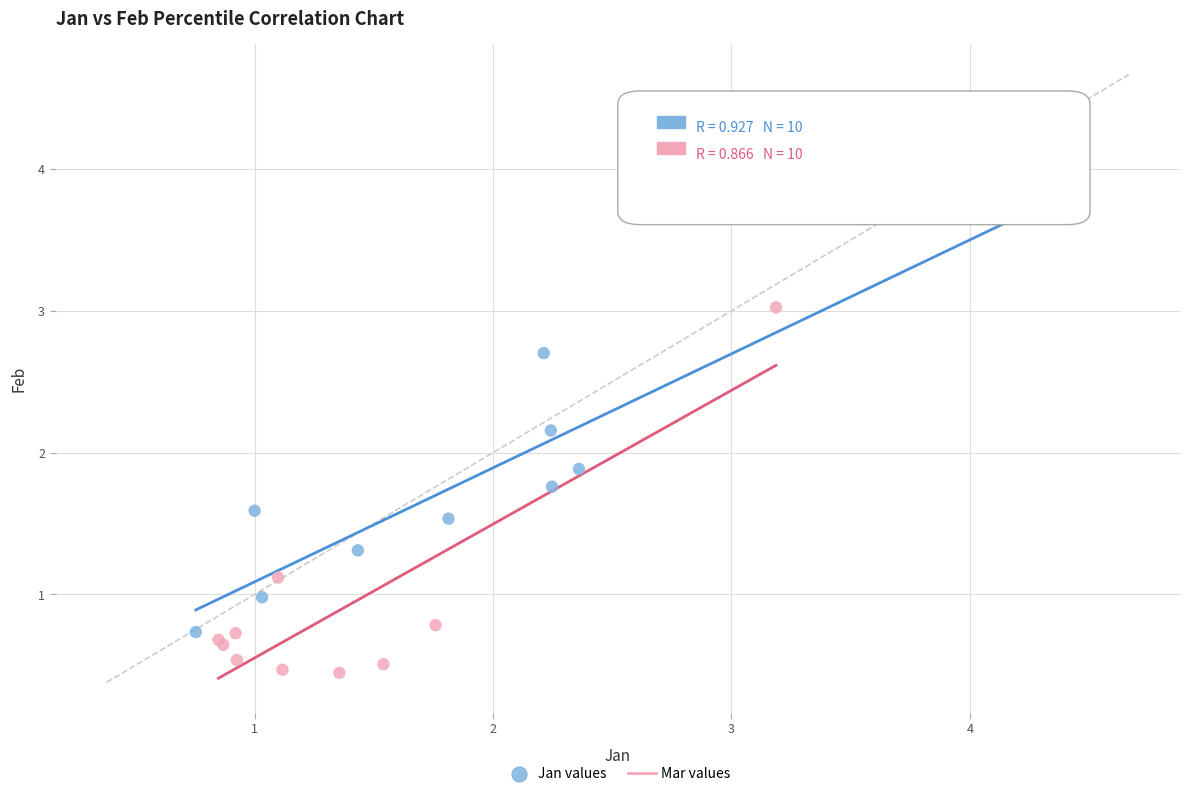

Which series has the widest spread of Y values?

Jan values